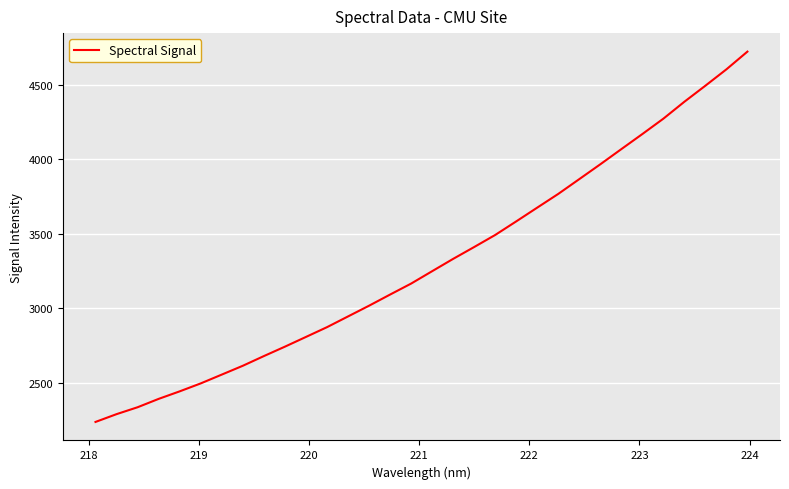

Count the number of data series in this chart.

1